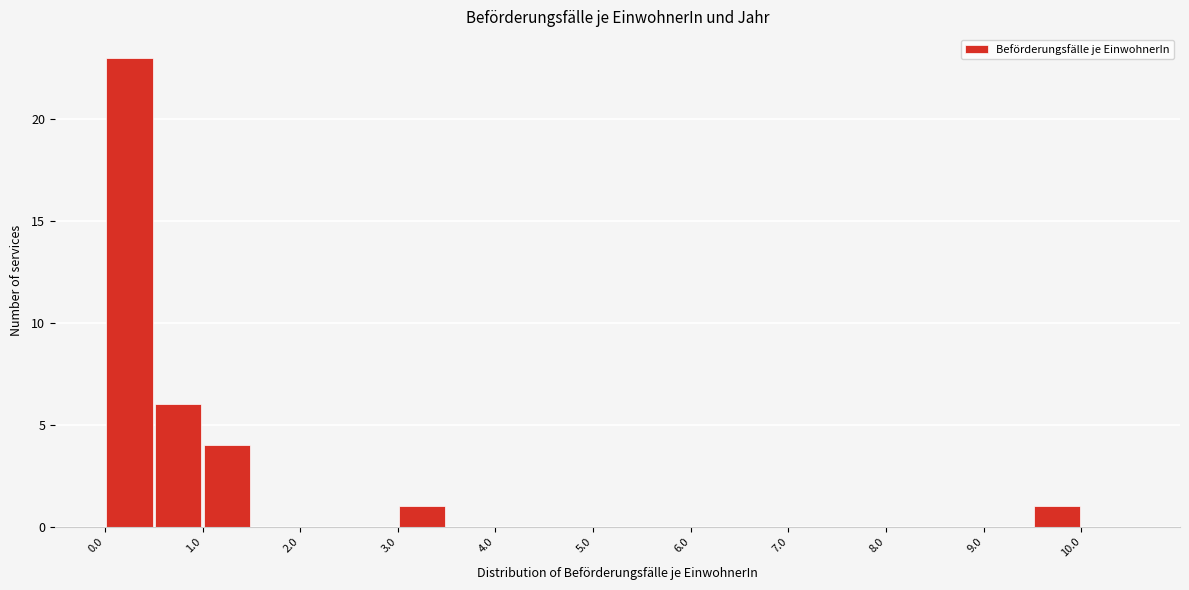

Reading left to right, transcribe this chart: for each bar, give the range it covers on the x-axis and its height. Neither the bar edges nor the heights are printed on the chart, so give them approximately, as read against the axes.

0.0 to 0.5: 23
0.5 to 1.0: 6
1.0 to 1.5: 4
1.5 to 2.0: 0
2.0 to 2.5: 0
2.5 to 3.0: 0
3.0 to 3.5: 1
3.5 to 4.0: 0
4.0 to 4.5: 0
4.5 to 5.0: 0
5.0 to 5.5: 0
5.5 to 6.0: 0
6.0 to 6.5: 0
6.5 to 7.0: 0
7.0 to 7.5: 0
7.5 to 8.0: 0
8.0 to 8.5: 0
8.5 to 9.0: 0
9.0 to 9.5: 0
9.5 to 10.0: 1
10.0 to 10.5: 0